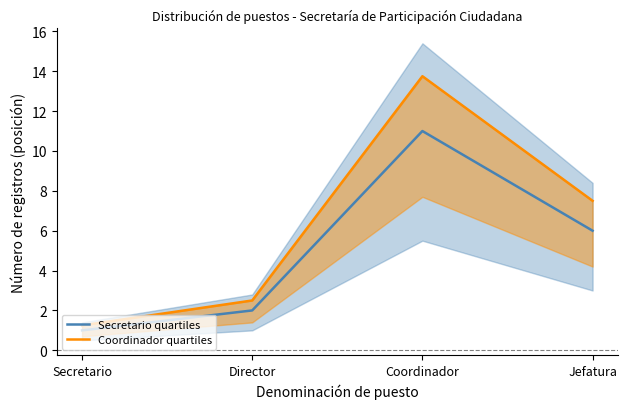

Which category has the highest value in the Secretario quartiles series?

Coordinador